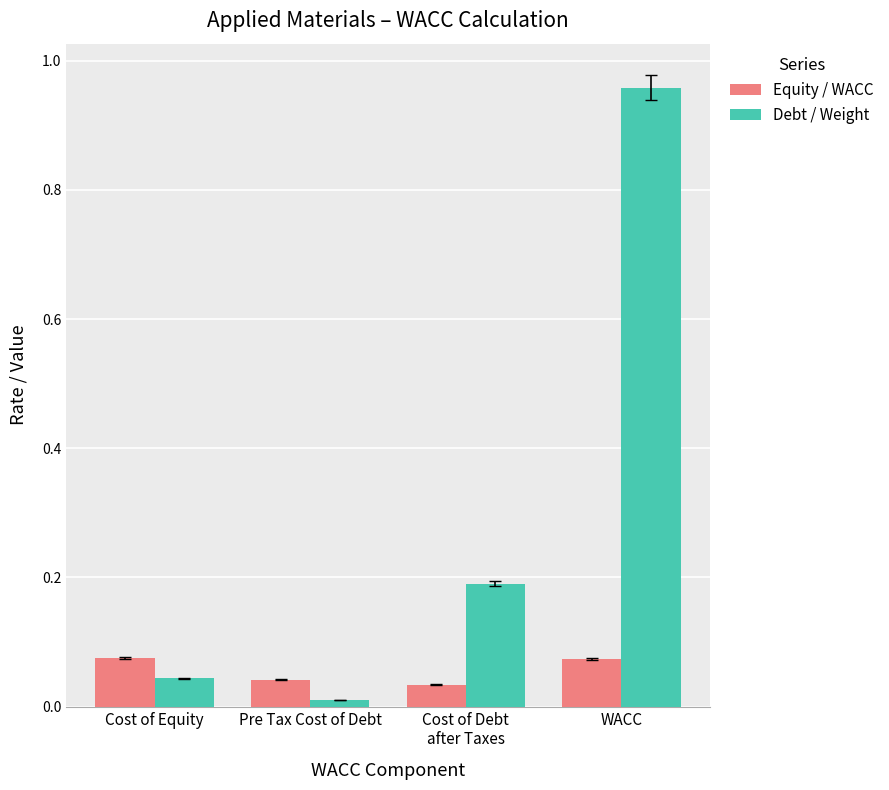

True or false: Debt / Weight has a value of 0.1 at Cost of Equity.

False